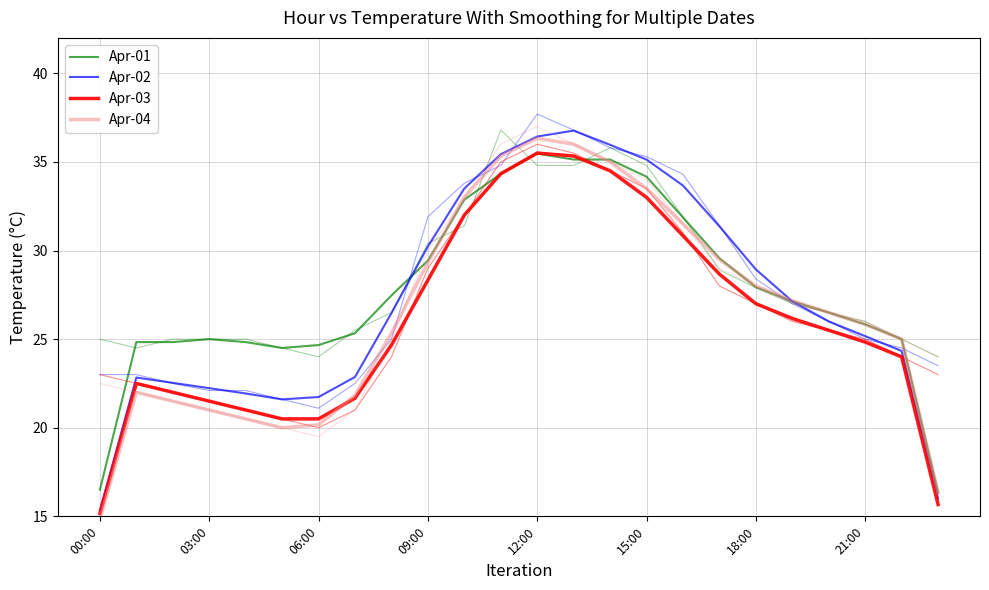

How many values in the Apr-03 series exceed 25?

12